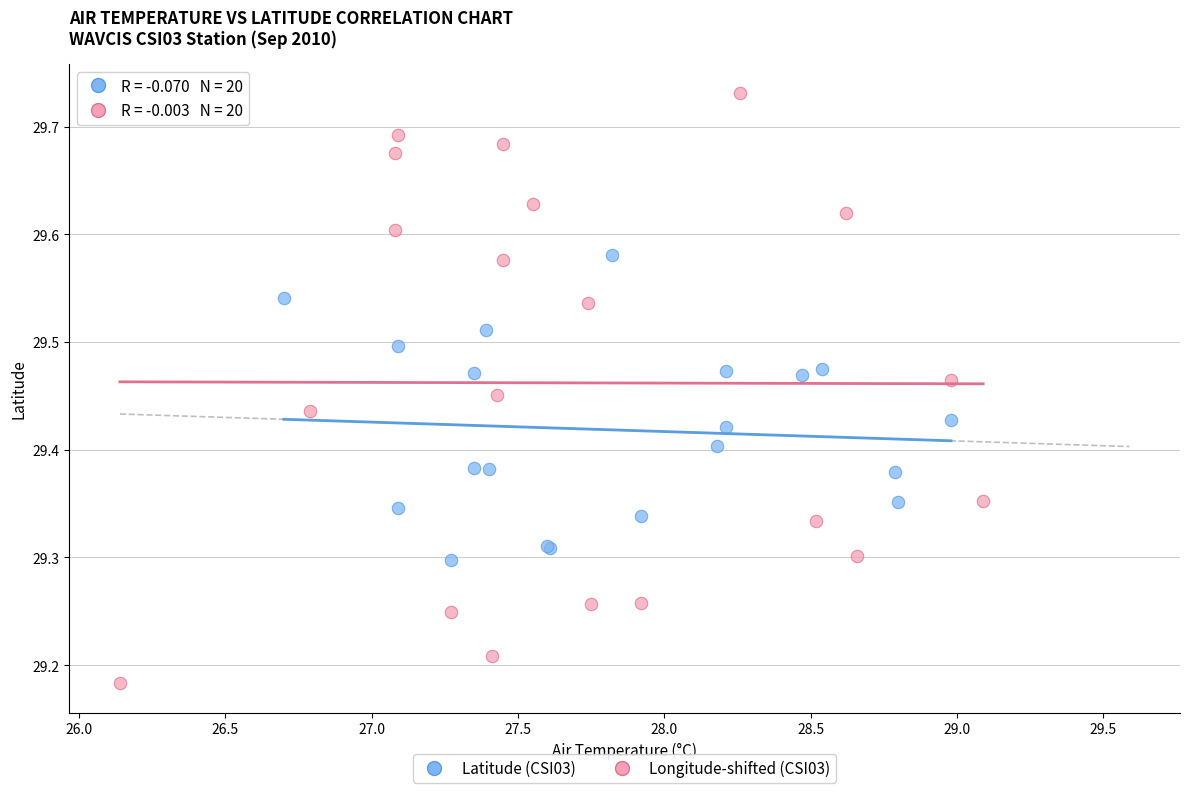

Which series contains the lowest Y value?

Longitude-shifted (CSI03)